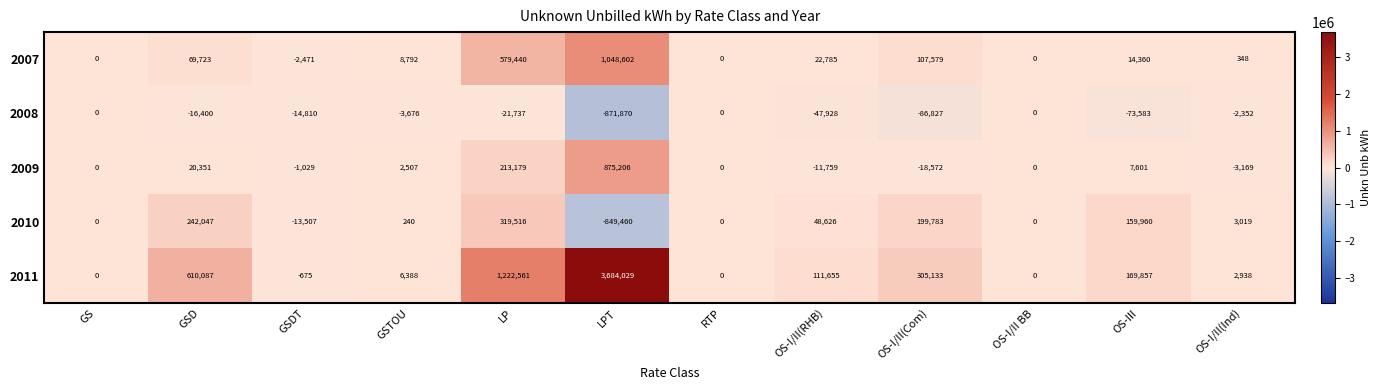

What is the difference between the maximum and minimum values in the 2007 series?

1051073